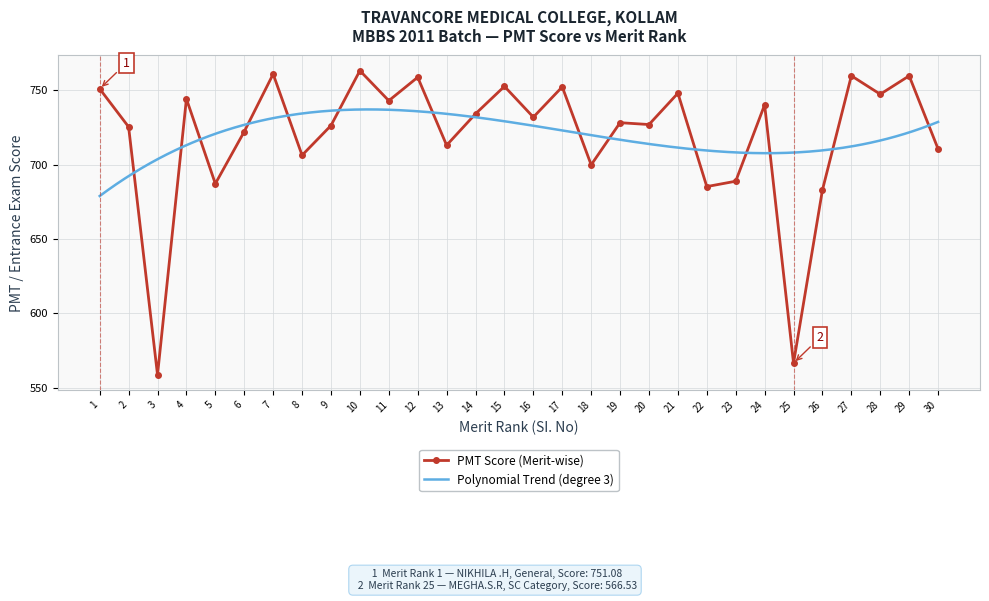

How many interior local valleys (lower than both neighbors) does the data have?

11